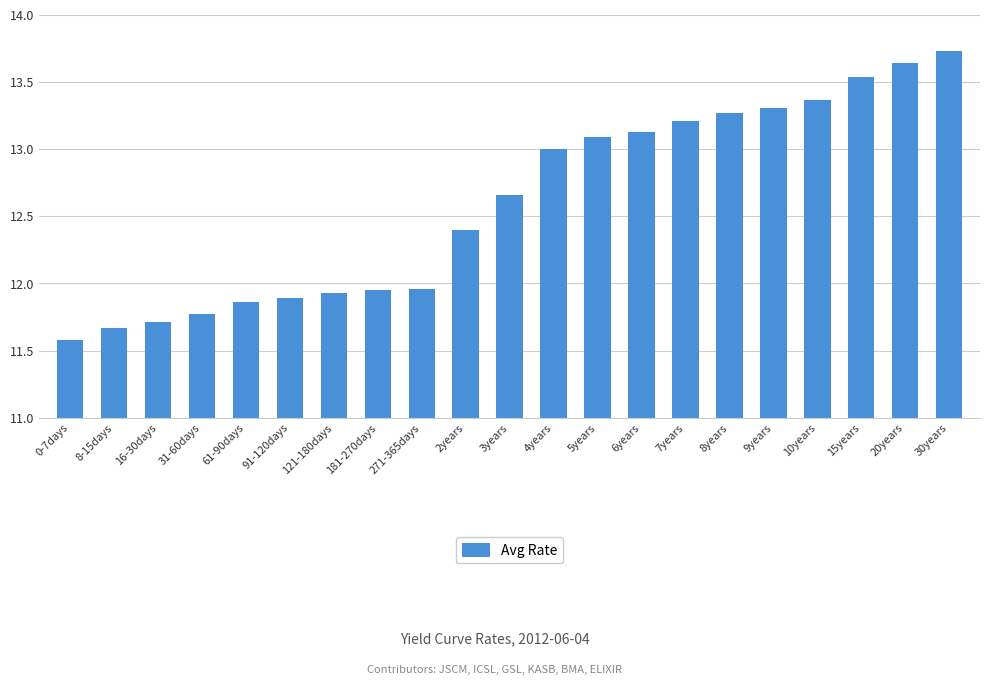

Which category has the highest value across all series?

30years